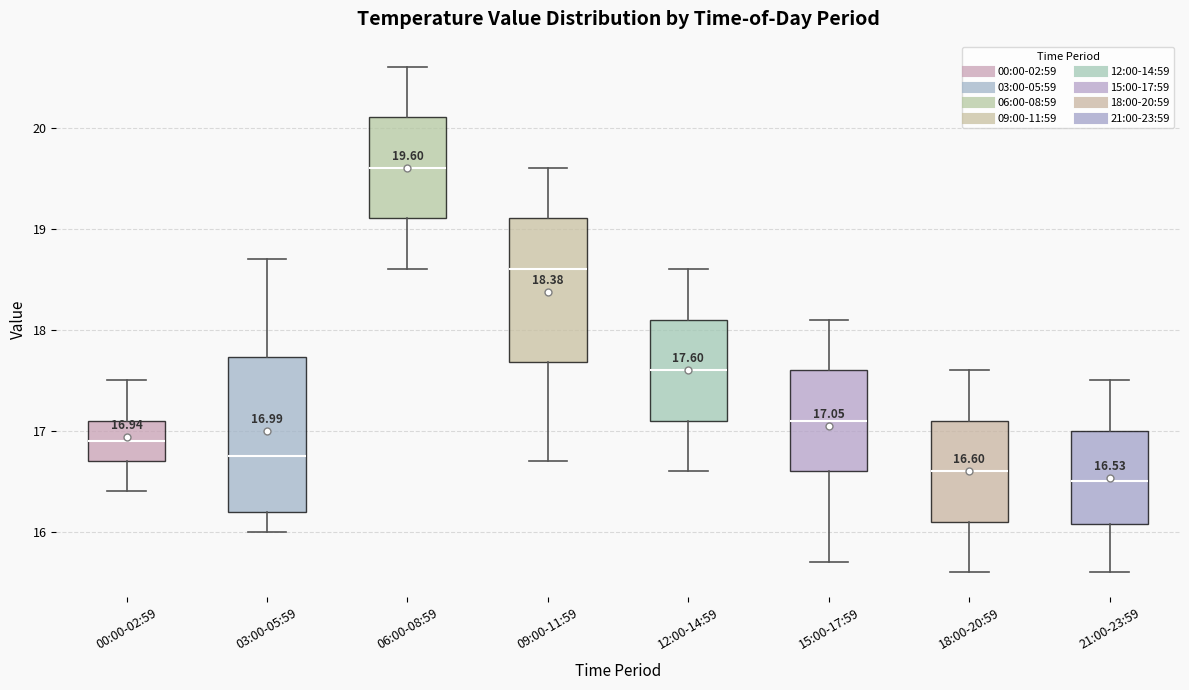

Comparing the boxes themselves (not the whiskers), which one is the tallest?

03:00-05:59